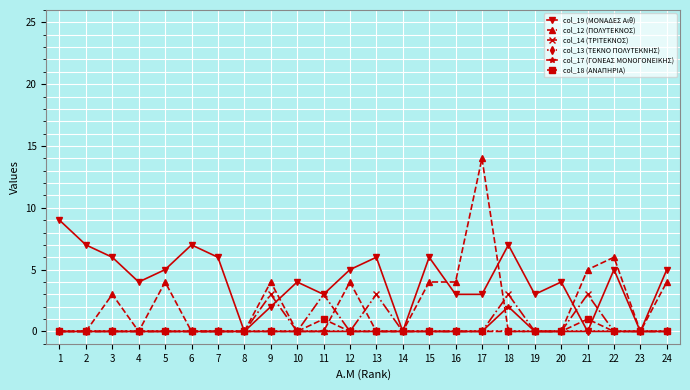

What is the difference between the second highest and second lowest values in the col_14 (ΤΡΙΤΕΚΝΟΣ) series?

3